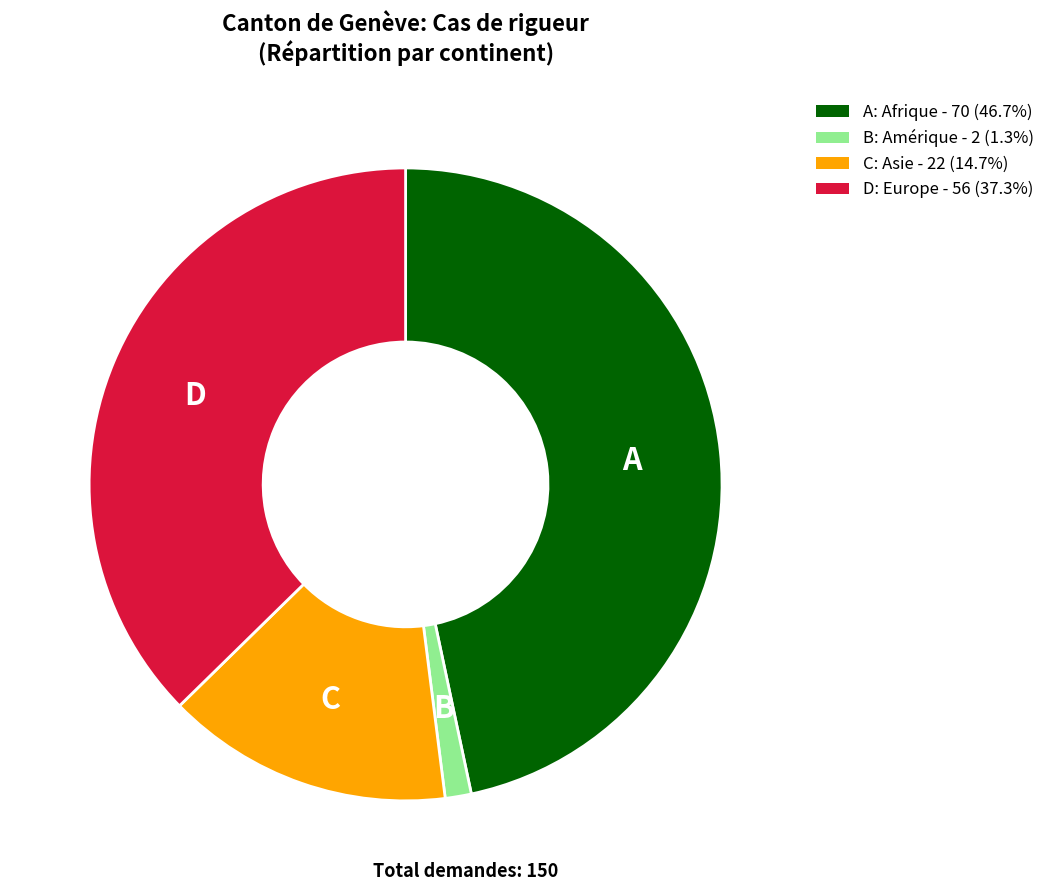

Do C: Asie - 22 (14.7%) and D: Europe - 56 (37.3%) together represent more than half of the pie?

Yes